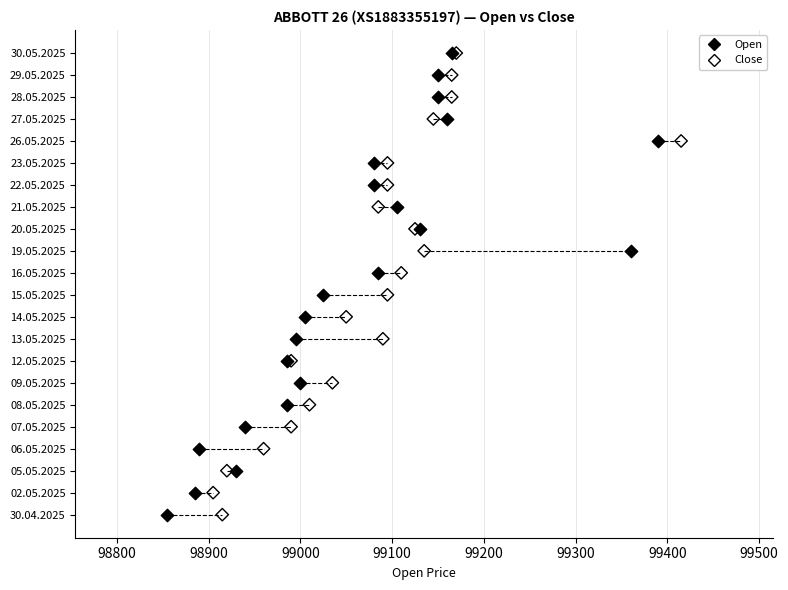

What are all the series names shown in the legend?

Open, Close